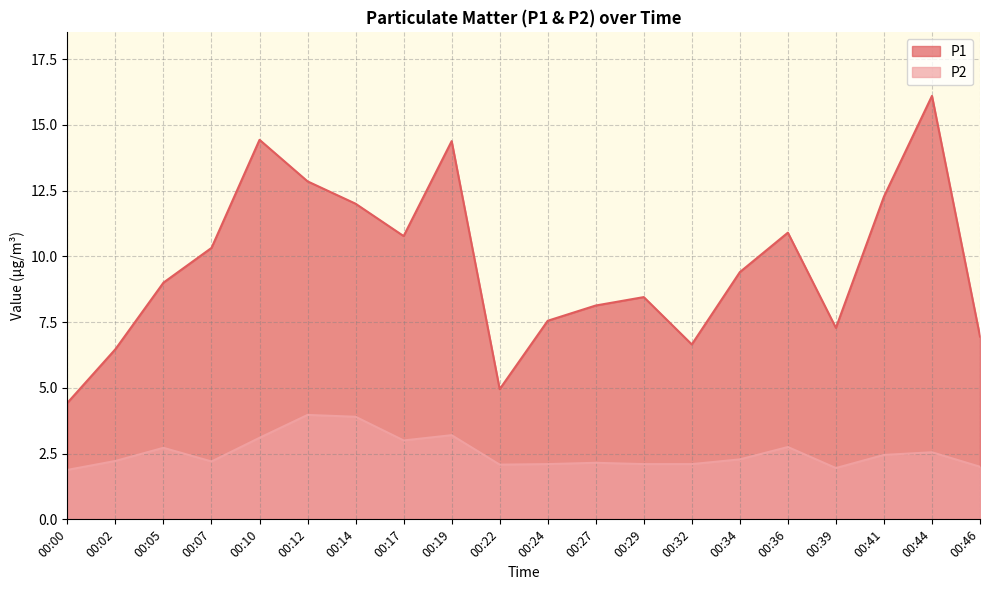

Rank the series by their maximum value, from highest to lowest.

P1, P2